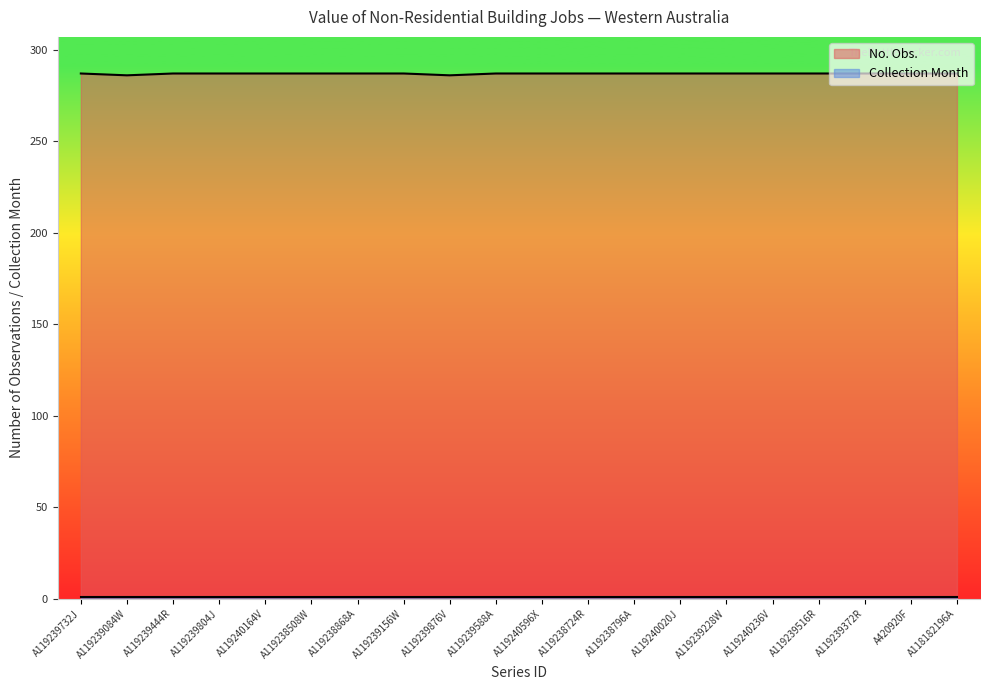

What is the value of the 13th point from the left?

287